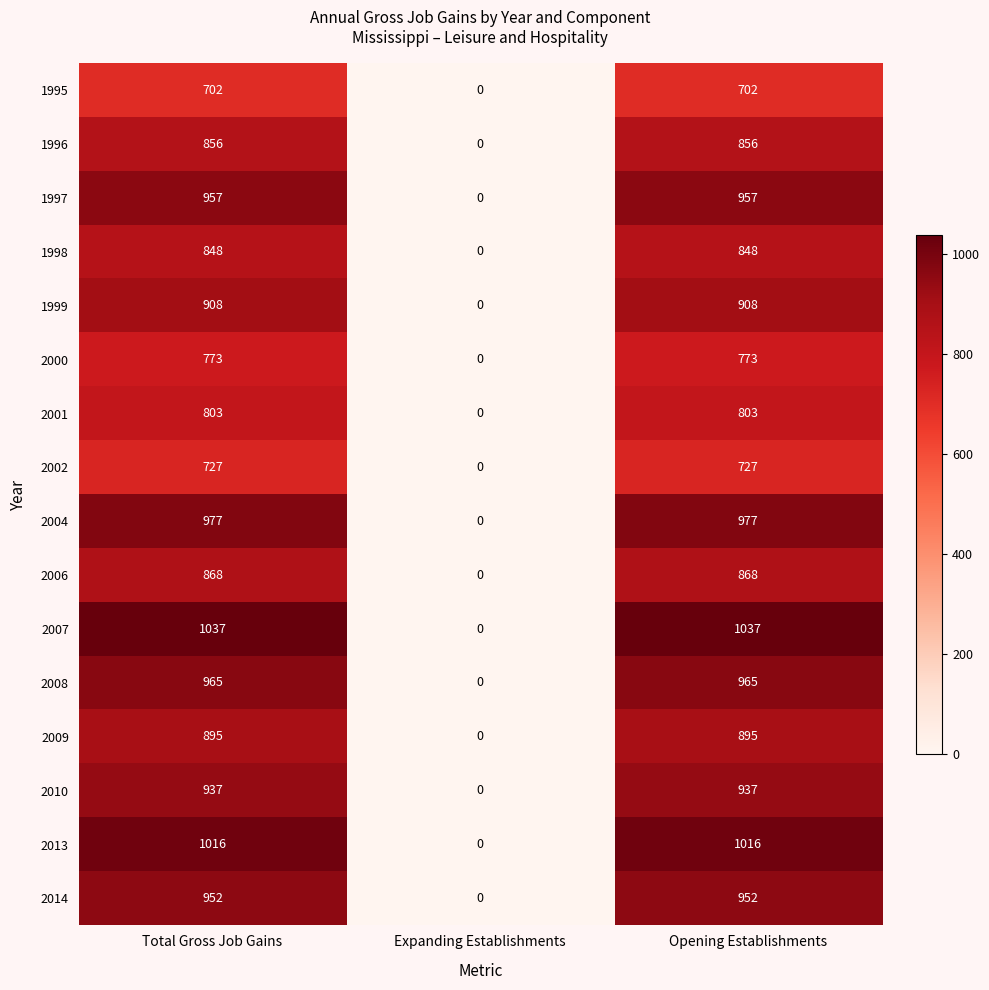

The 2002 series shows 727 at Total Gross Job Gains. True or false?

True